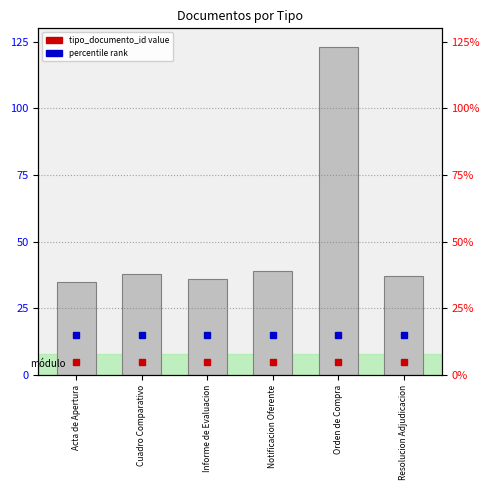

Rank the categories by value from highest to lowest.

Orden de Compra, Notificacion Oferente, Cuadro Comparativo, Resolucion Adjudicacion, Informe de Evaluacion, Acta de Apertura